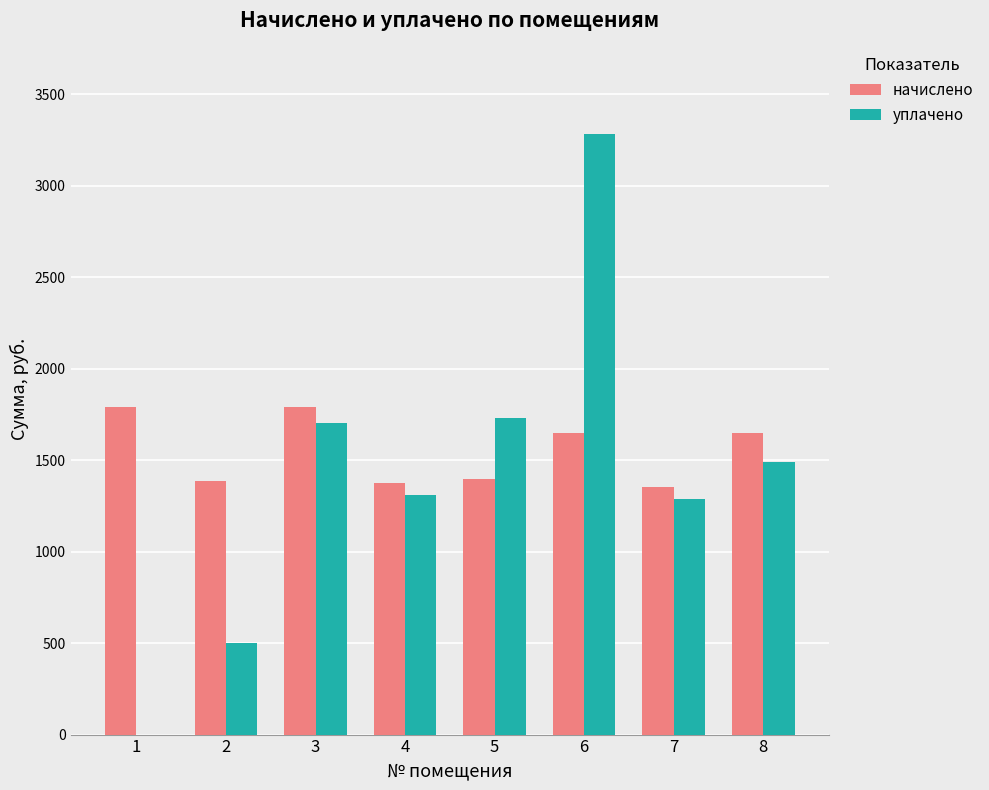

How many values in the уплачено series exceed 1492?

4